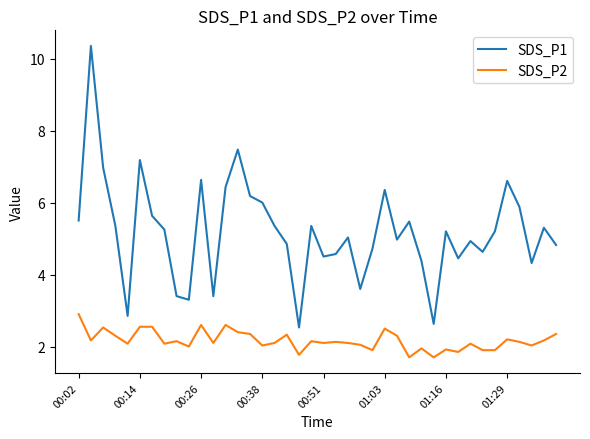

How many lines are shown in the chart?

2